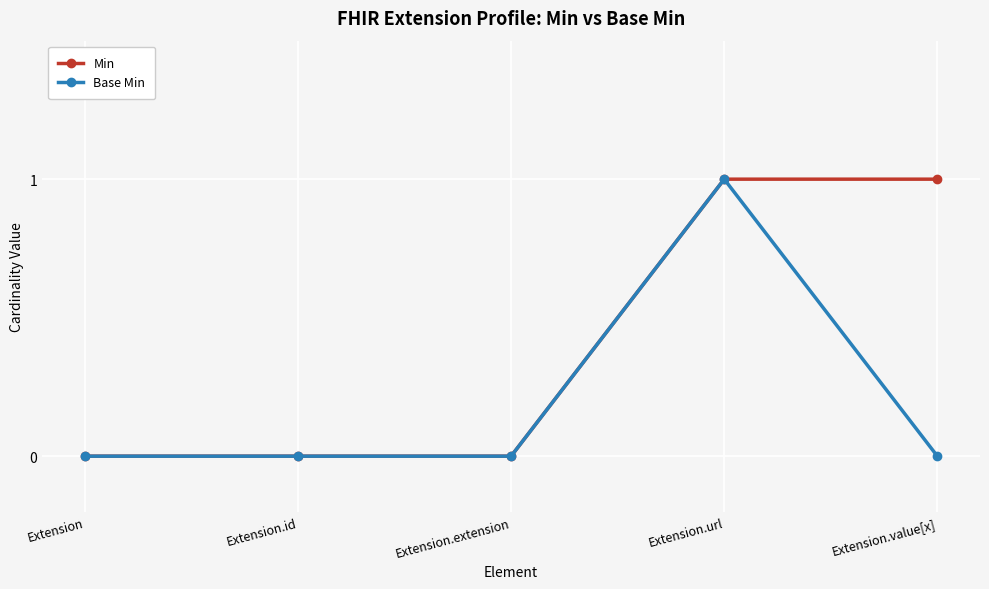

List the series in order of their overall mean, lowest first.

Base Min, Min